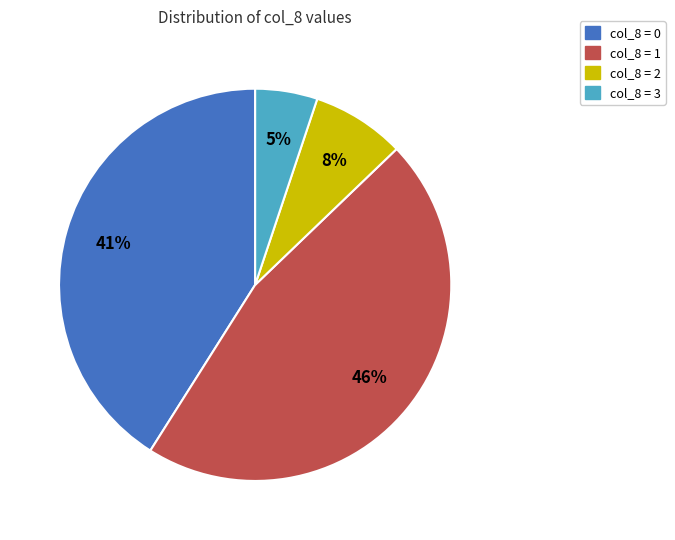

Is there any slice that represents more than half of the pie?

No